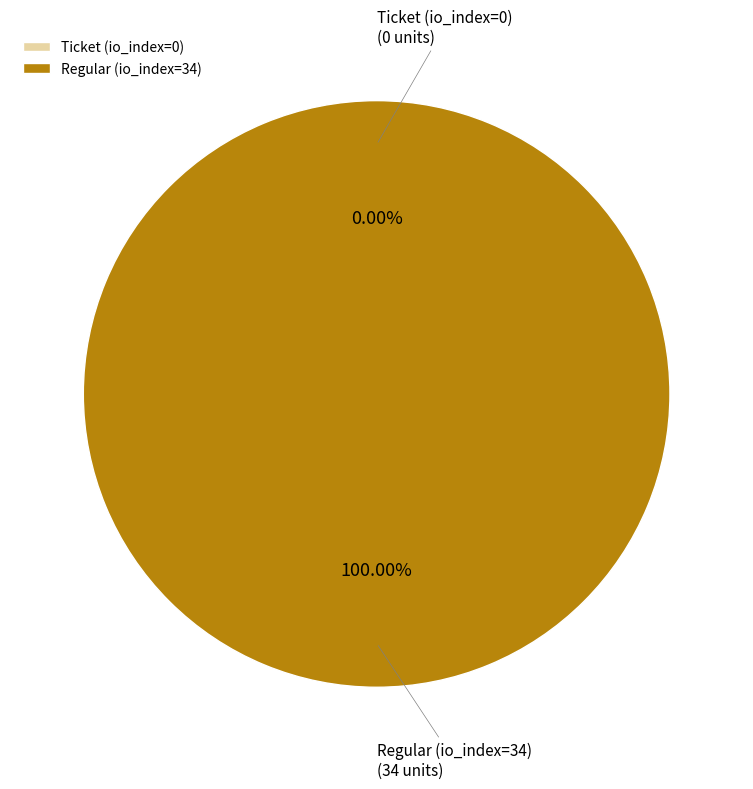

True or false: Regular (io_index=34) accounts for 100% of the total.

True